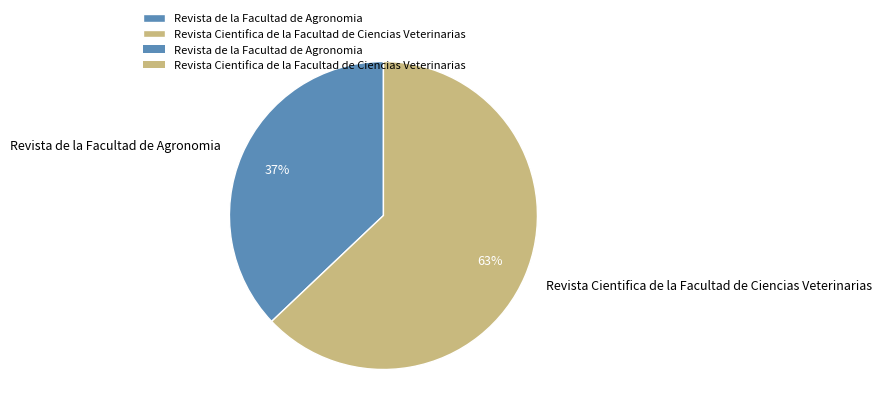

What is the smallest slice in the pie chart?

Revista de la Facultad de Agronomia